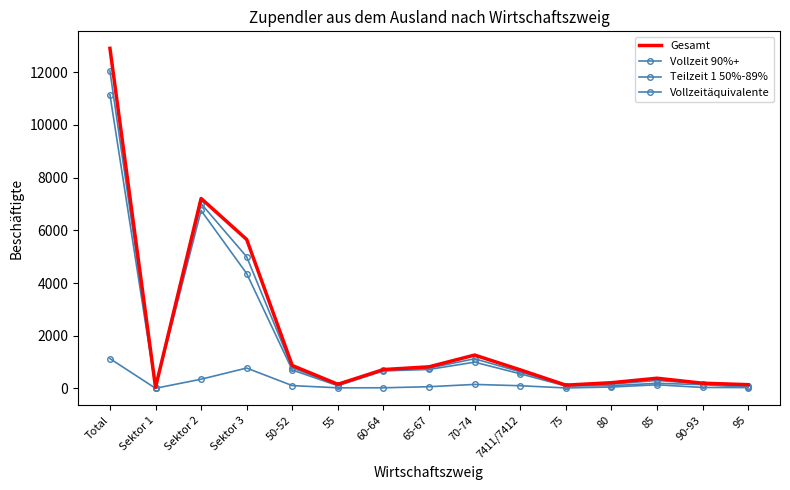

Is the value of Vollzeitäquivalente at 90-93 greater than the value of Gesamt at 95?

Yes